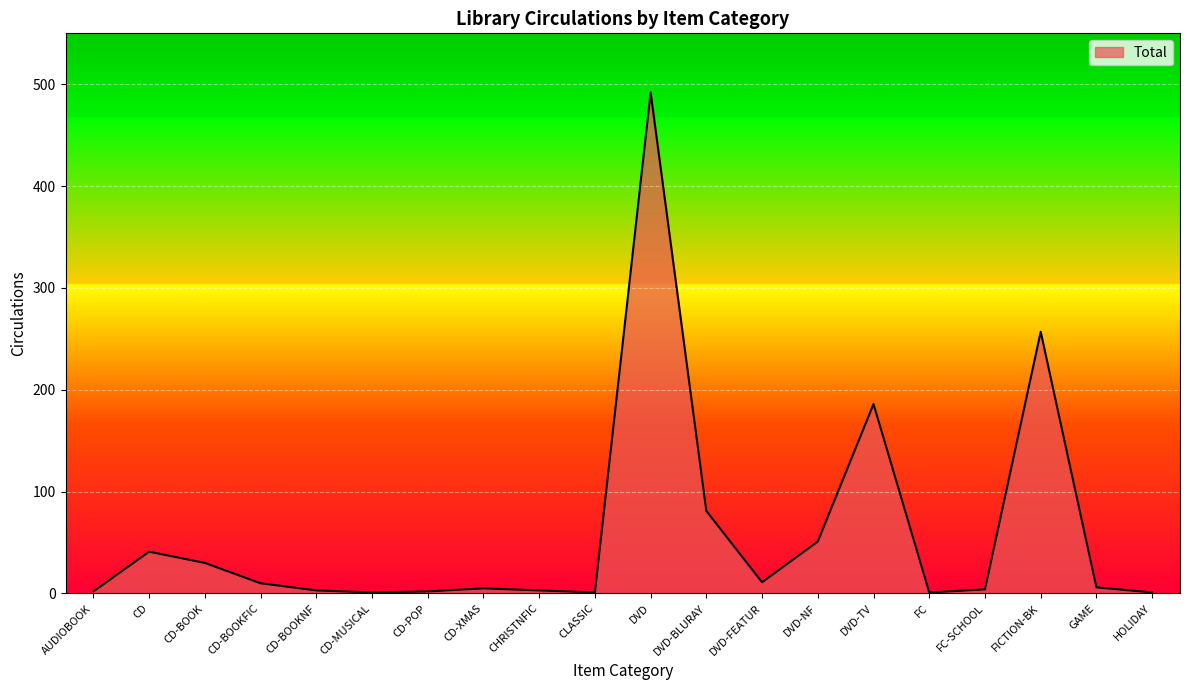

What is the change in value from CD to CD-BOOKNF?

-38